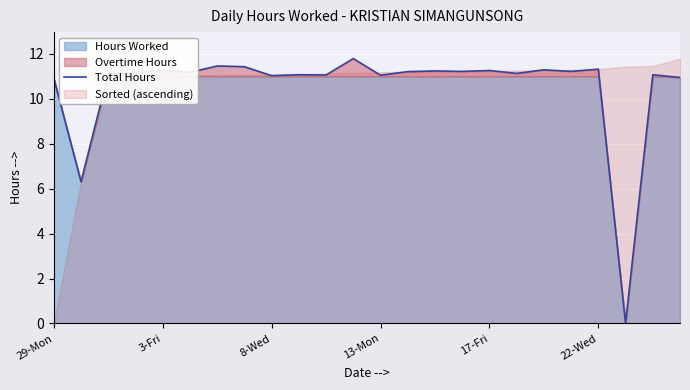

Is it true that Total Hours equals 19.8 at 13-Mon?

False